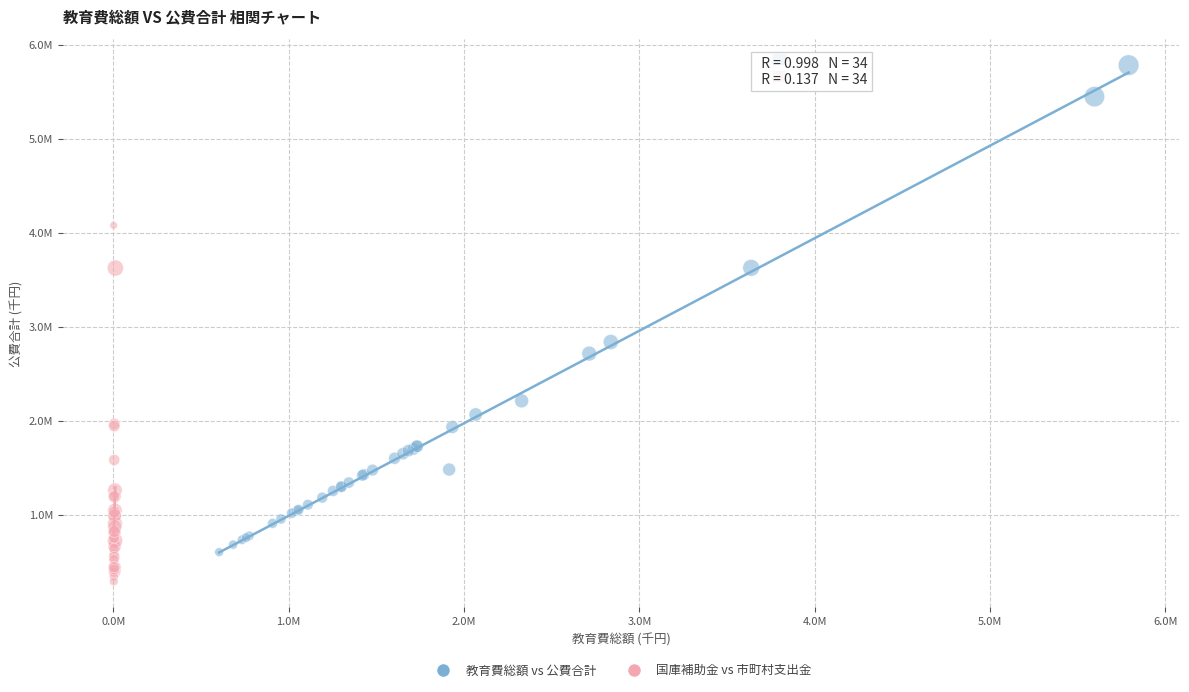

Which series reaches the minimum Y coordinate?

国庫補助金 vs 市町村支出金